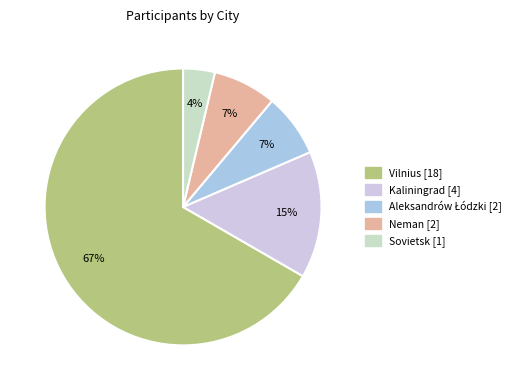

Which category accounts for the majority?

Vilnius